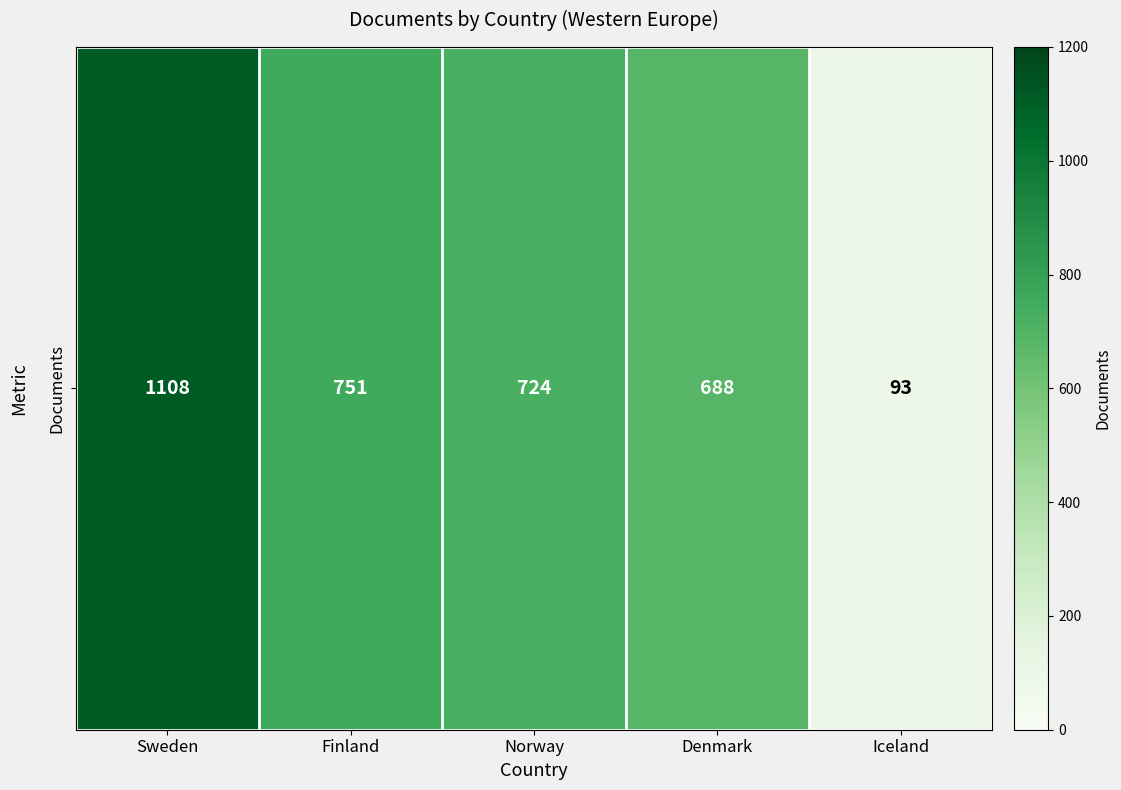

At which label does the data first exceed 724?

Sweden